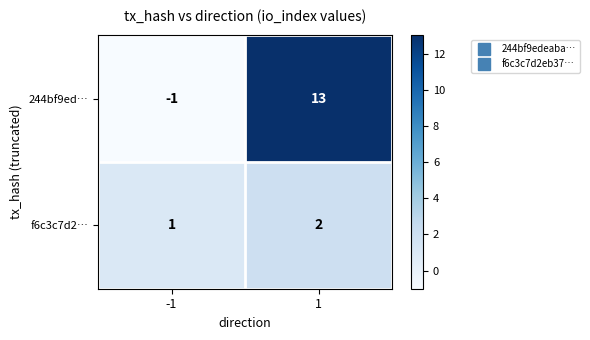

What is the sum of all f6c3c7d2… values?

3